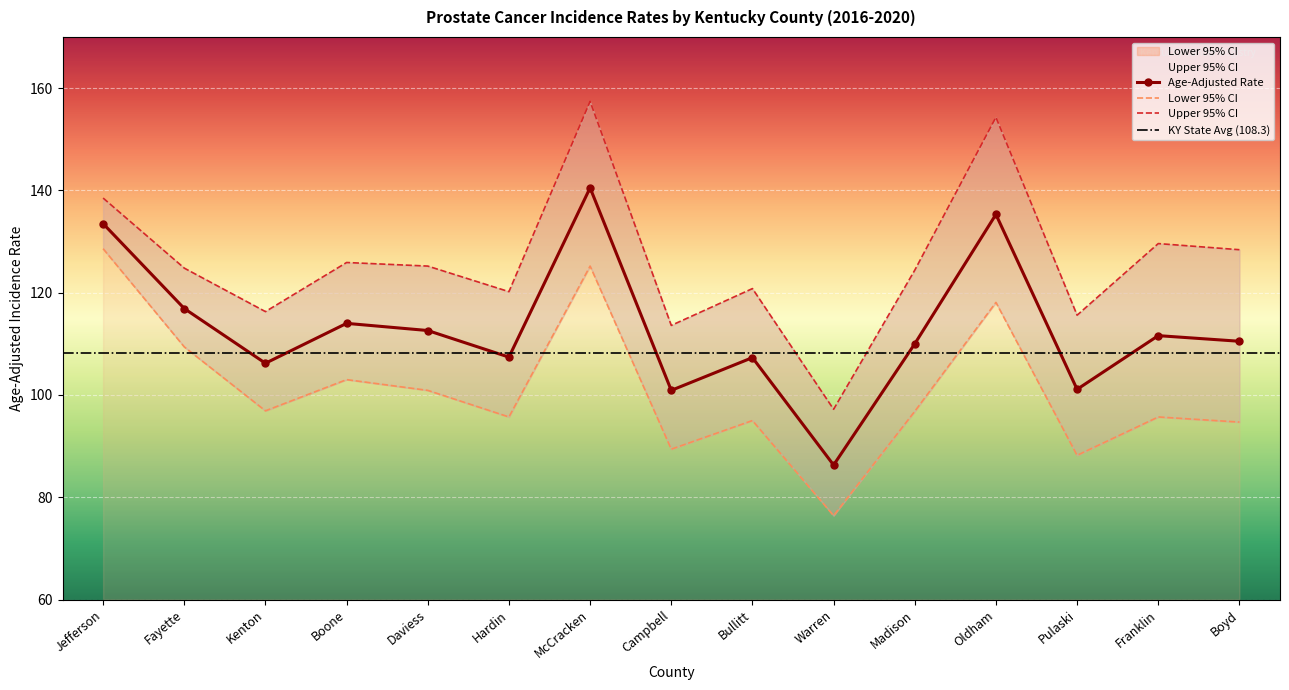

True or false: Upper 95% CI and Lower 95% CI cross at least once.

False